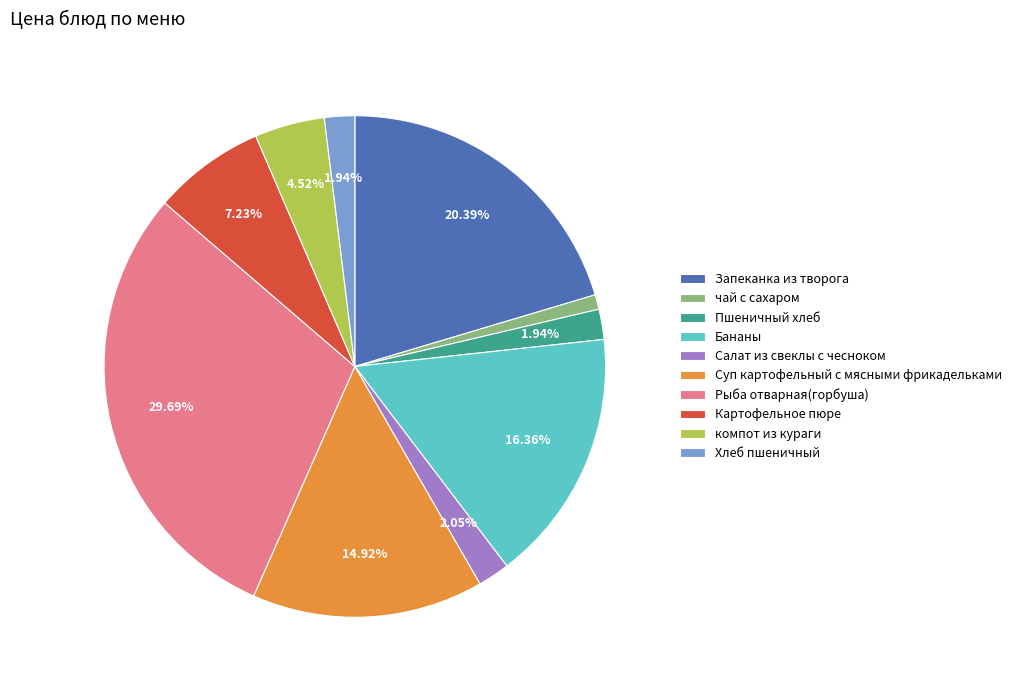

Count the number of slices in the pie.

10